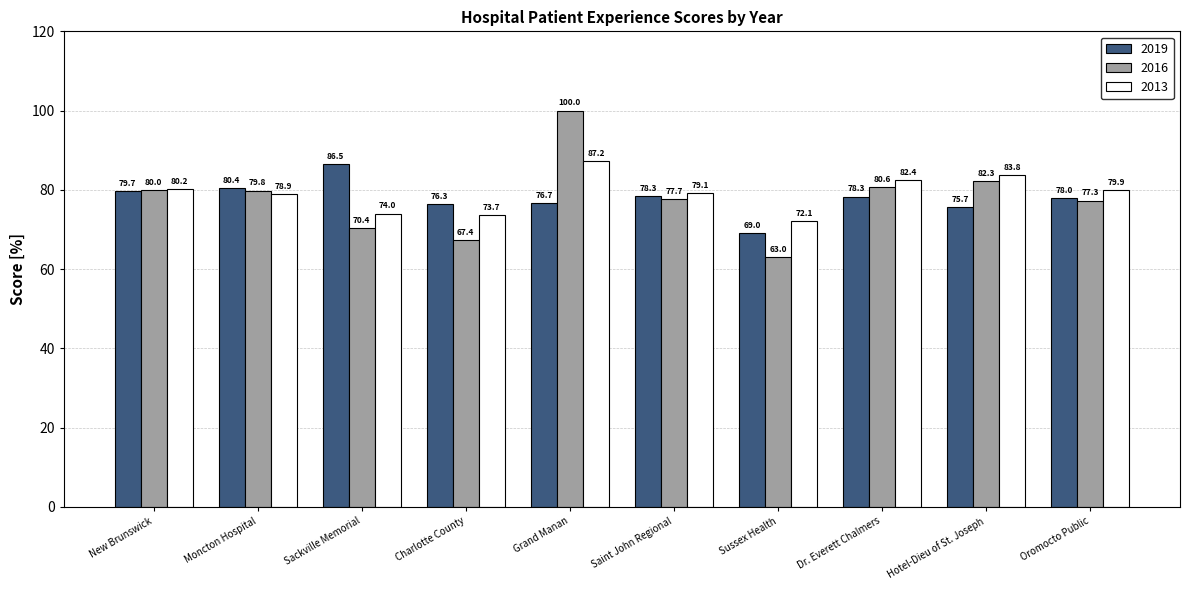

The value of 2019 at New Brunswick is 129.4. True or false?

False